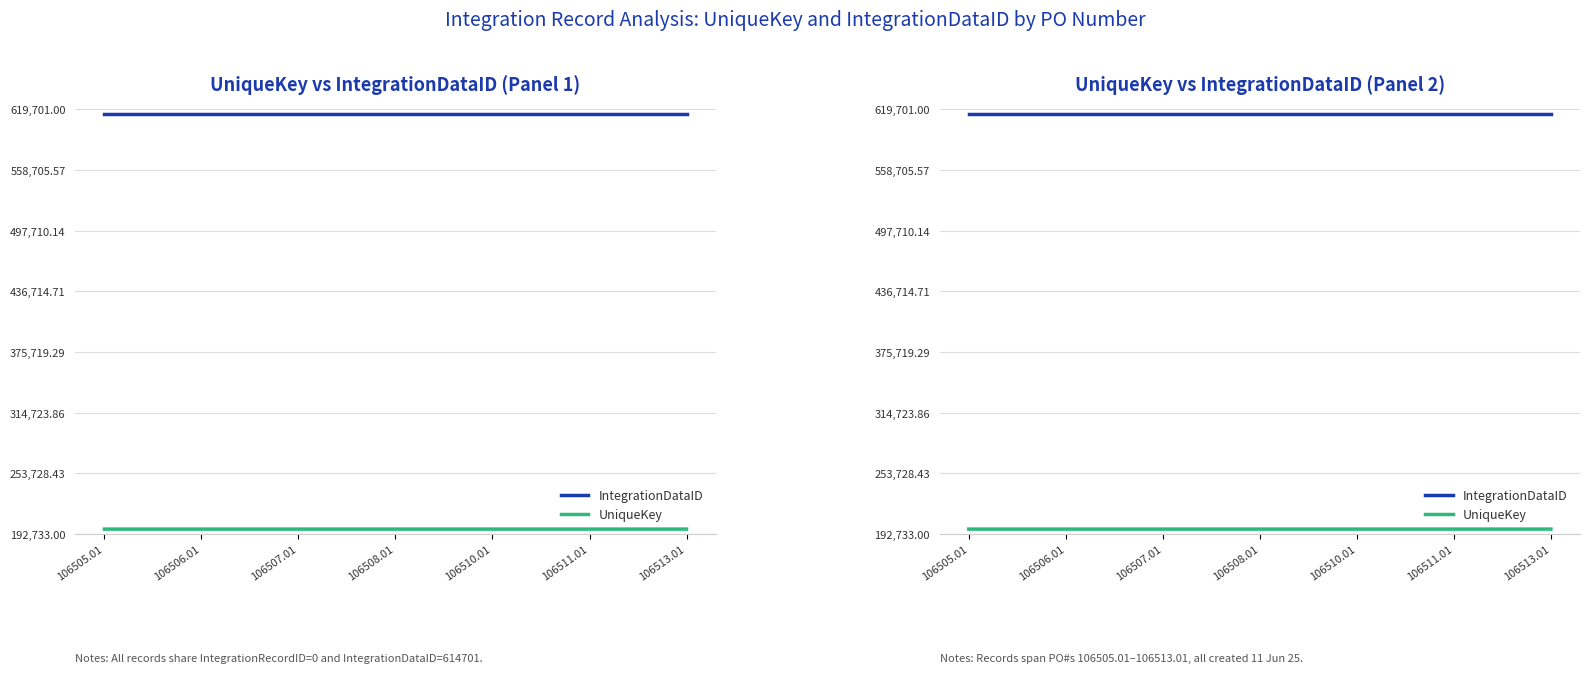

What is the smallest value displayed?

197733